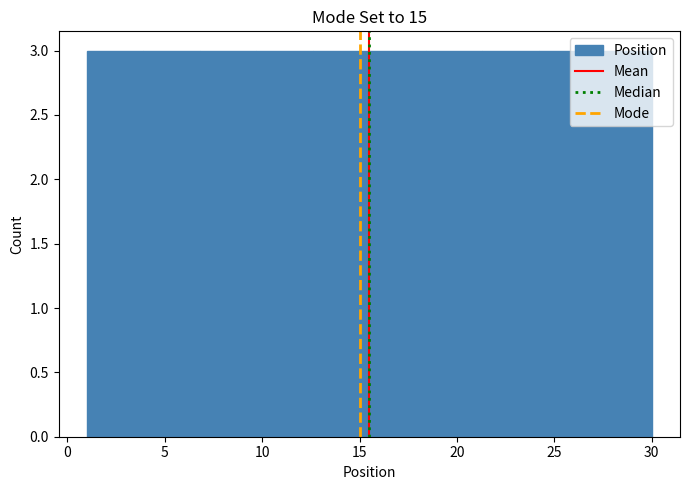

Reading left to right, list every bar in this chart as the range it spans on the x-axis followed by its height. Neither the bar edges nor the heights are printed on the chart, so give them approximately, as read against the axes.

1.0 to 3.9: 3
3.9 to 6.8: 3
6.8 to 9.7: 3
9.7 to 12.6: 3
12.6 to 15.5: 3
15.5 to 18.4: 3
18.4 to 21.3: 3
21.3 to 24.2: 3
24.2 to 27.1: 3
27.1 to 30.0: 3